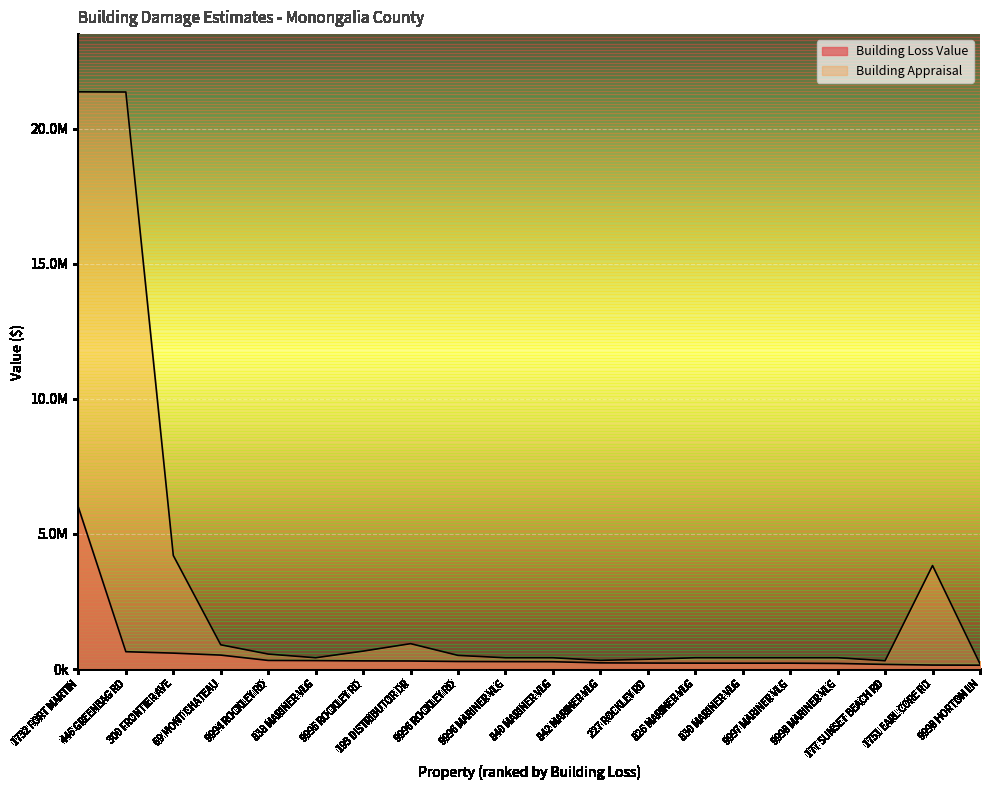

What is the label of the 7th point from the left?

9995 ROCKLEY RD